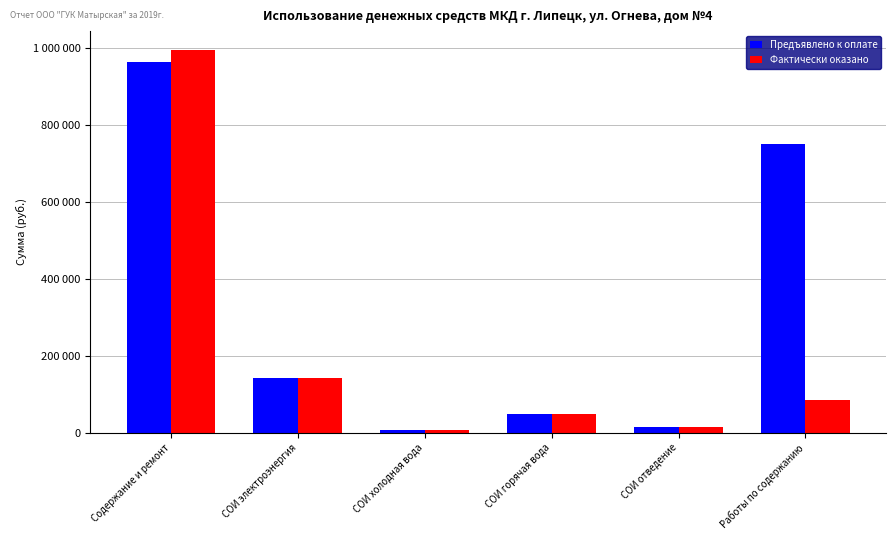

Does the chart contain stacked bars?

No